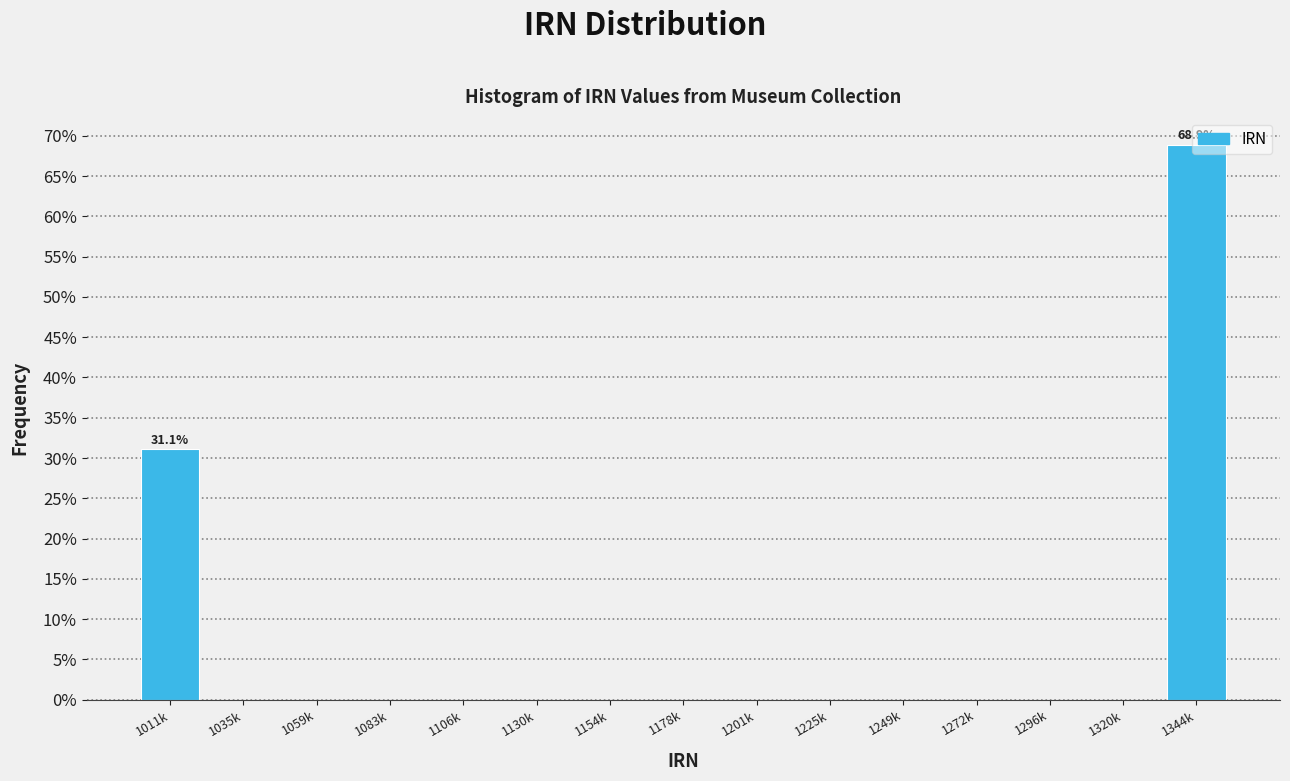

What is the change in value from 1011k to 1249k?

-31.1